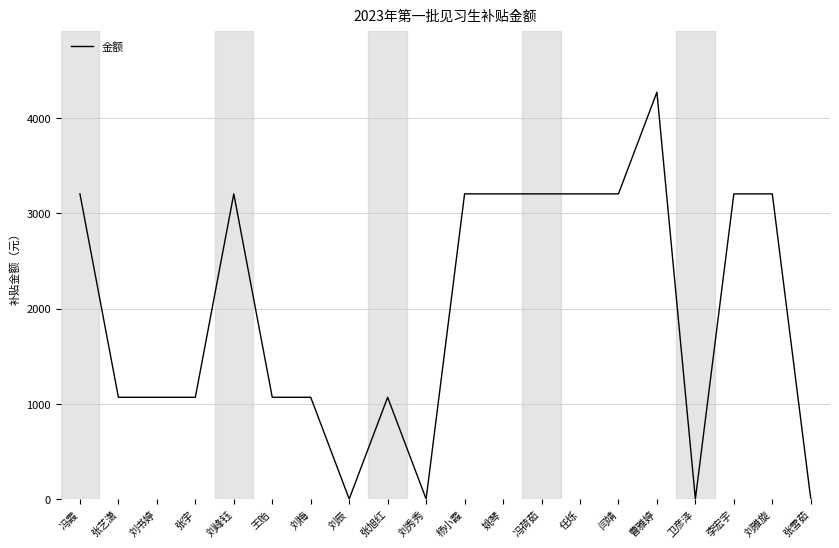

What is the change in value from 张宇 to 刘秀秀?

-1068